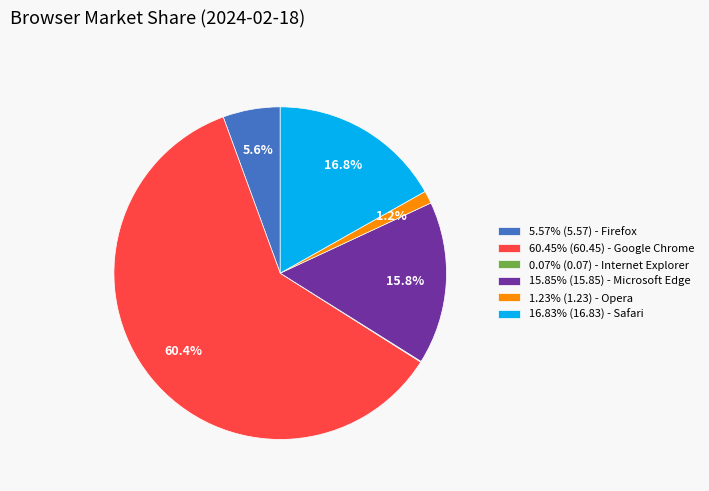

Does any single category account for the majority?

Yes